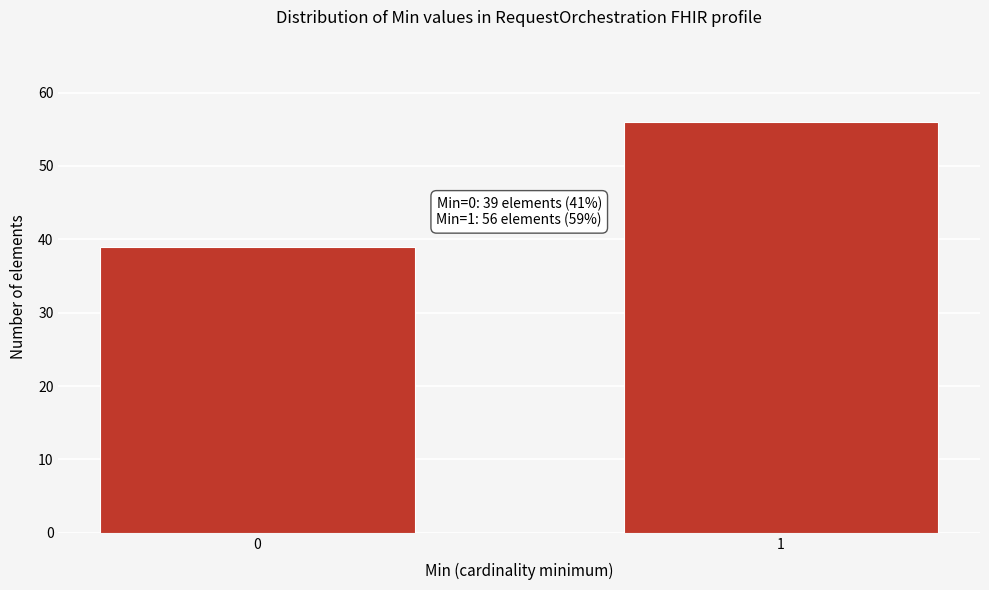

Reading left to right, what are all the values shown in this chart?

39	56